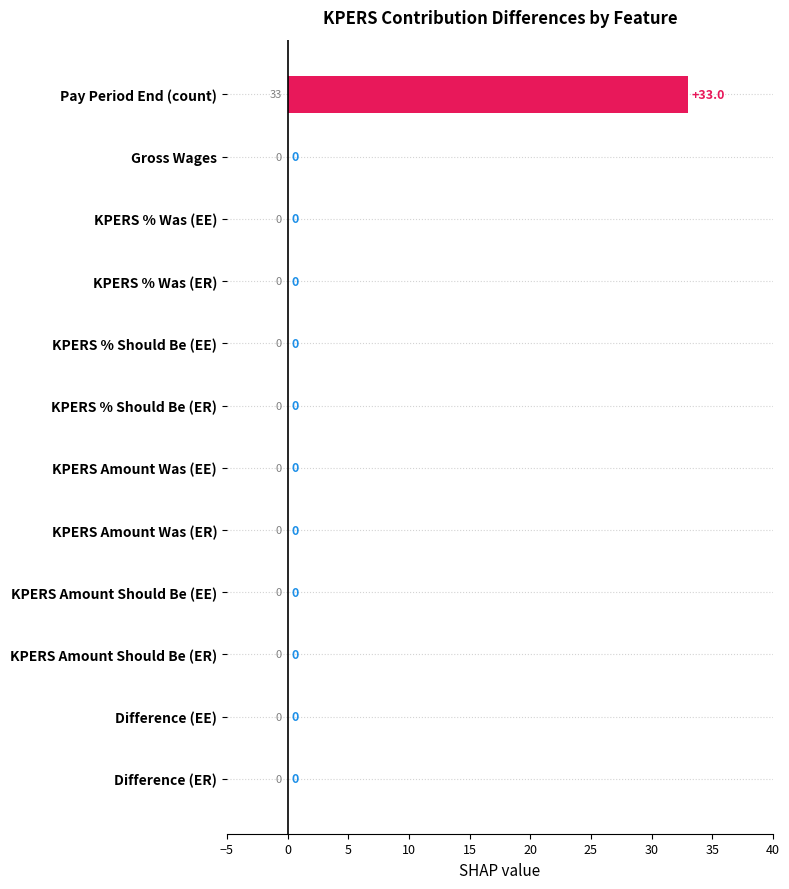

What is the greatest value displayed?

33